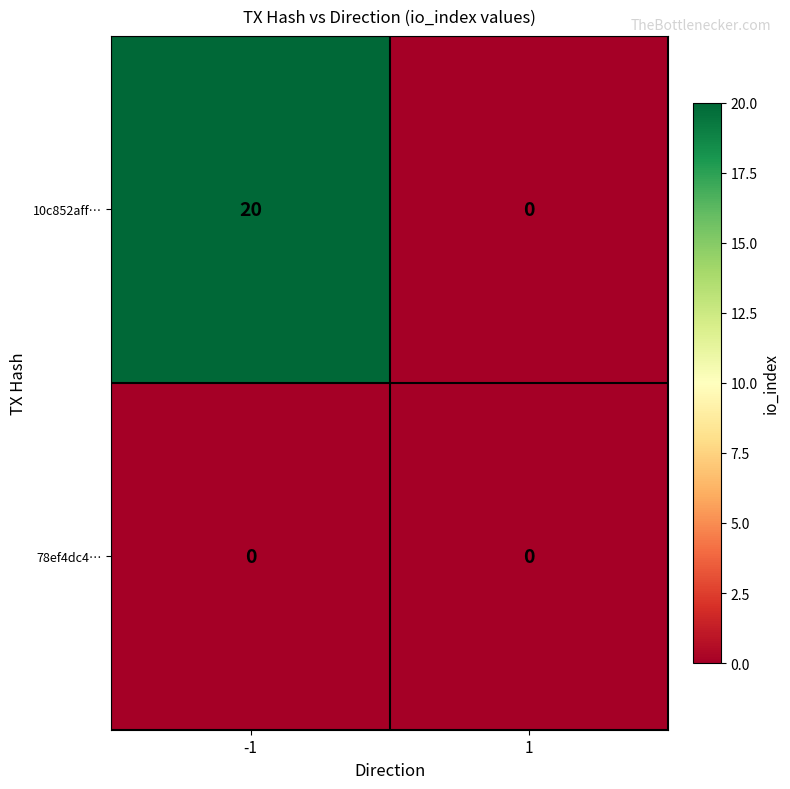

Which series has the largest total across all categories?

10c852aff…